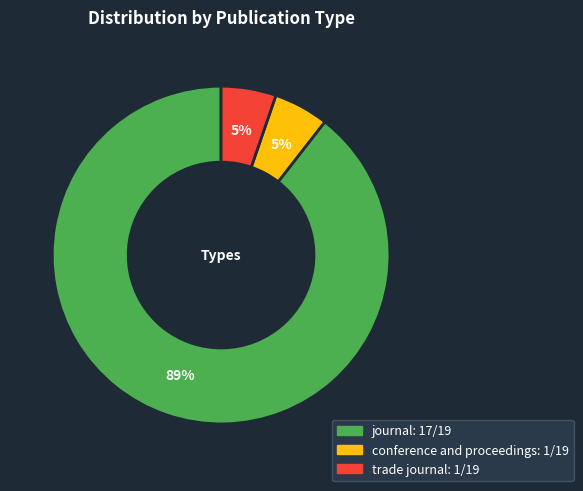

Is the sum of conference and proceedings and trade journal greater than half?

No